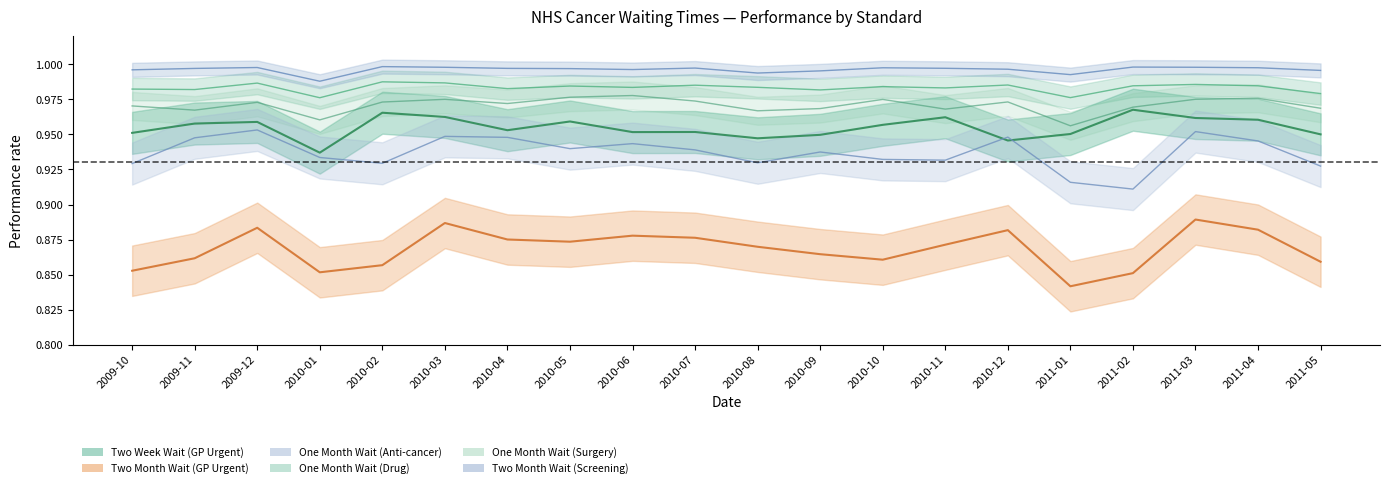

Which series changed the most between 2009-10 and 2011-03?

Two Month Wait (GP Urgent)